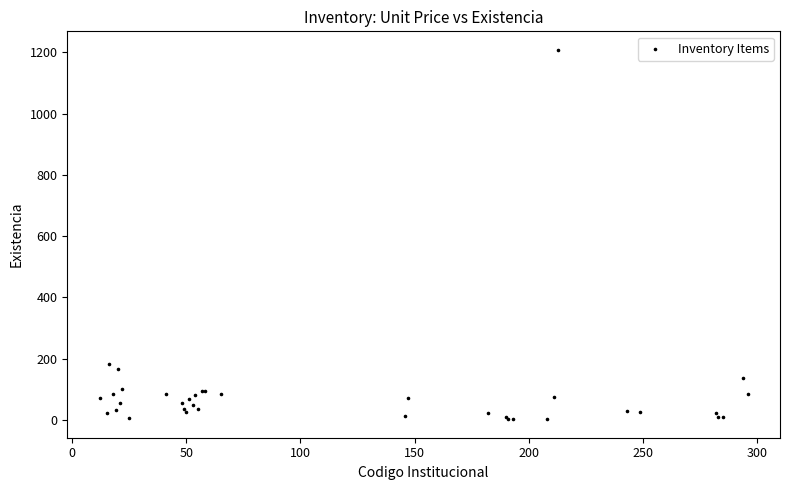

What Y value in the scatter plot is closest to 605?

181